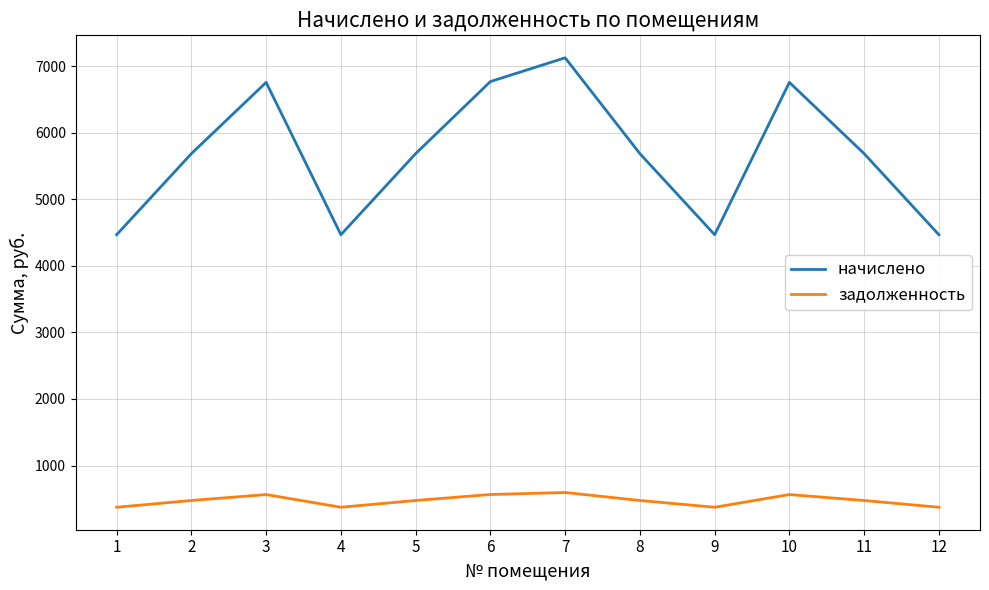

What is the lowest value of the начислено series?

4469.3